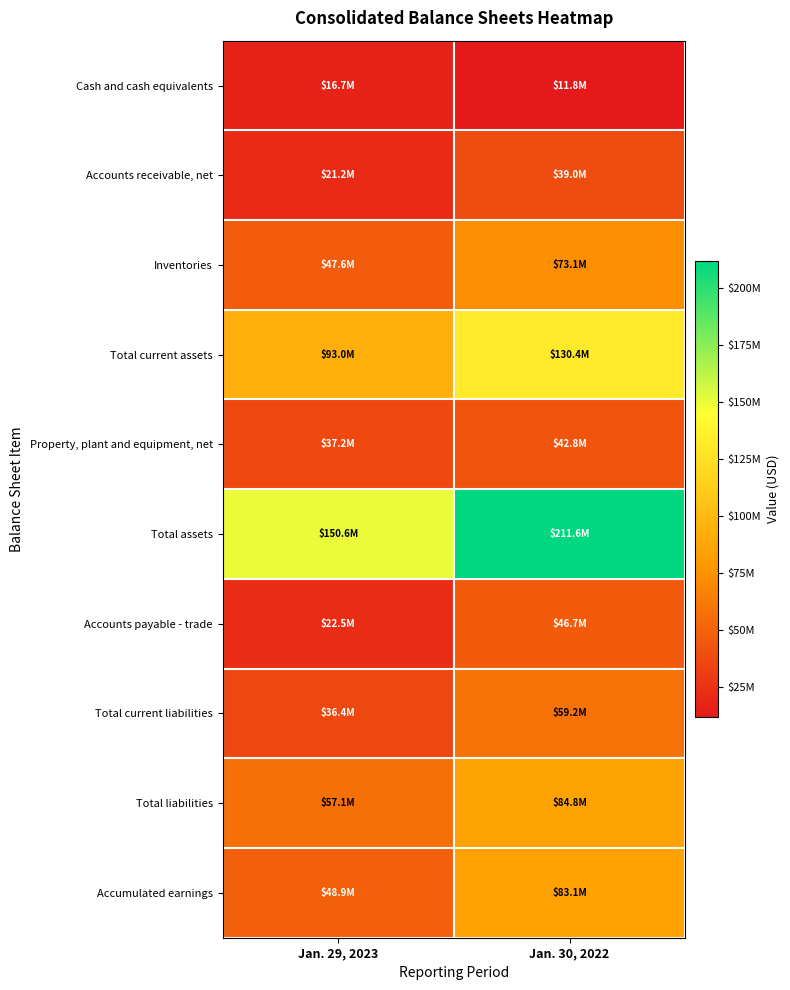

Between Jan. 29, 2023 and Jan. 30, 2022, which series saw the biggest shift?

Total assets